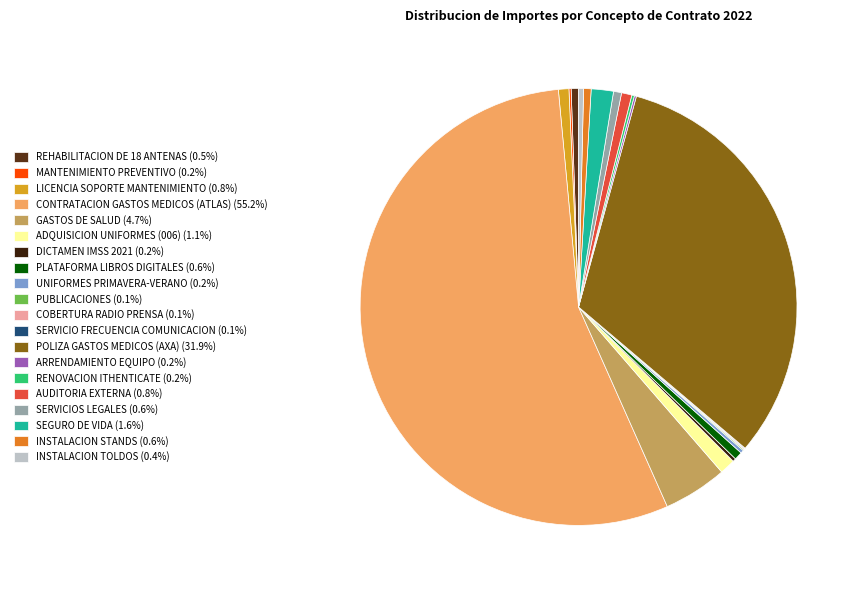

Is the sum of INSTALACION TOLDOS (0.4%) and REHABILITACION DE 18 ANTENAS (0.5%) greater than half?

No